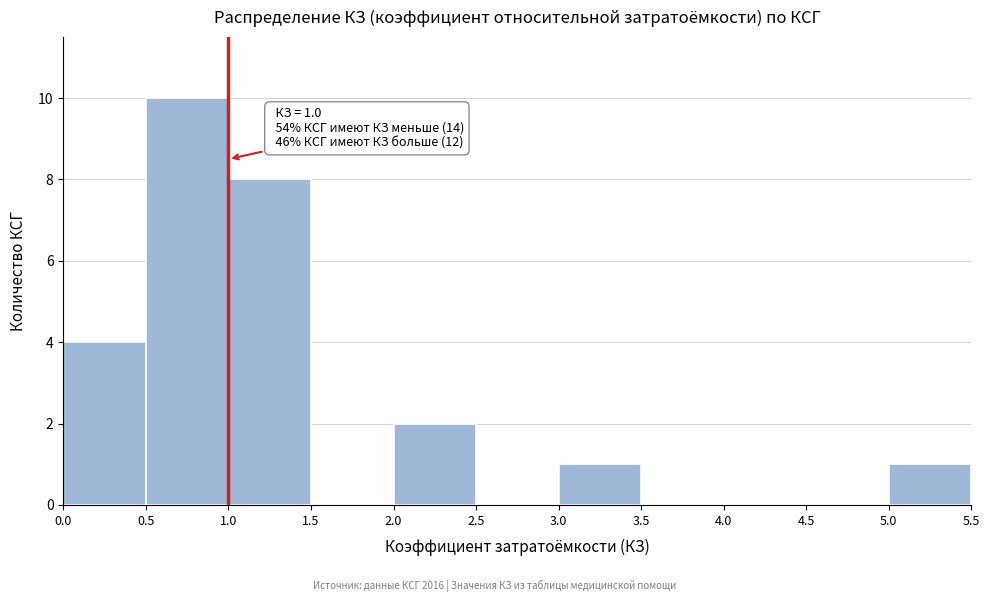

Over which range of the x-axis is the bar tallest?

0.5 to 1.0